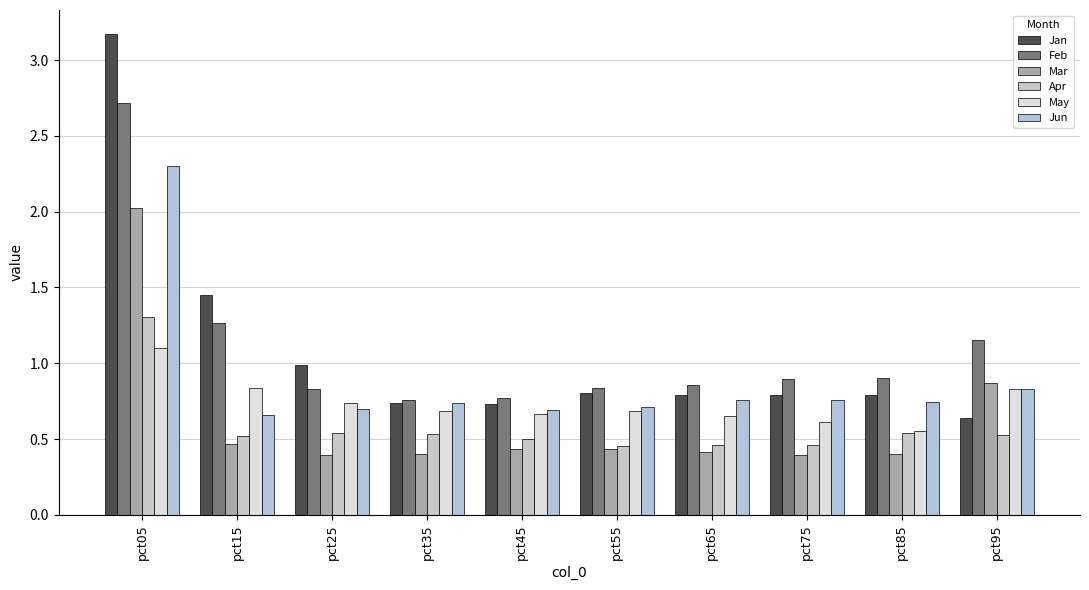

Which series has the largest range (max minus min)?

Jan